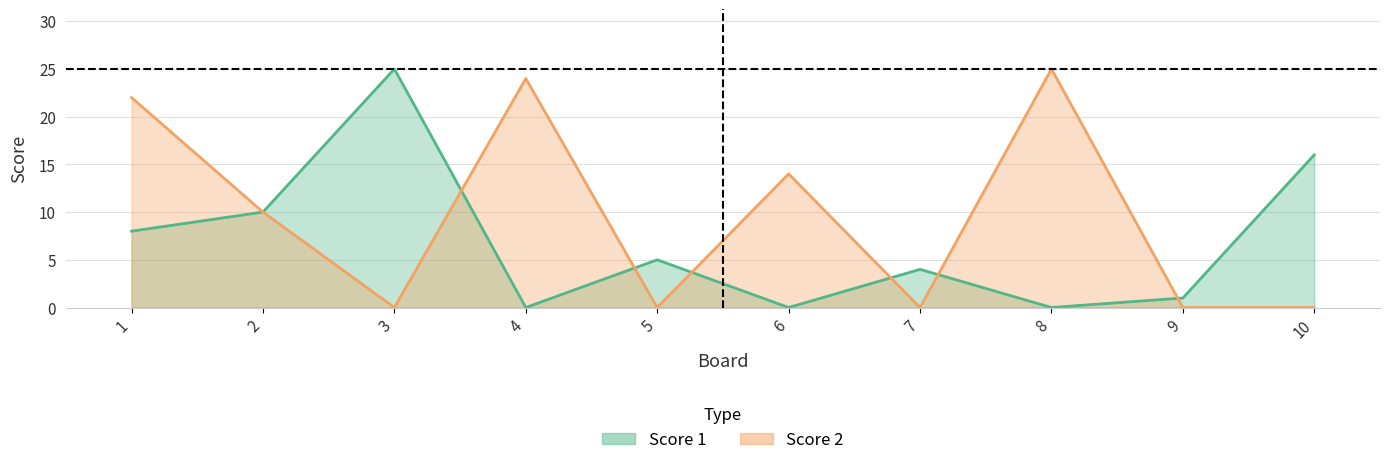

Rank the series by their maximum value, from highest to lowest.

Score 1, Score 2